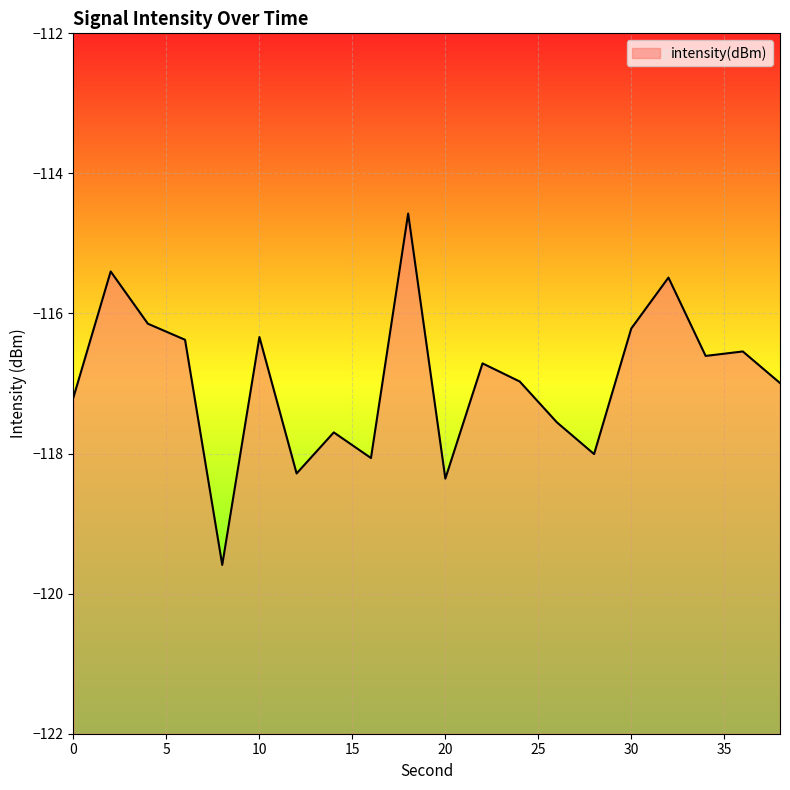

How many categories are shown in the chart?

20